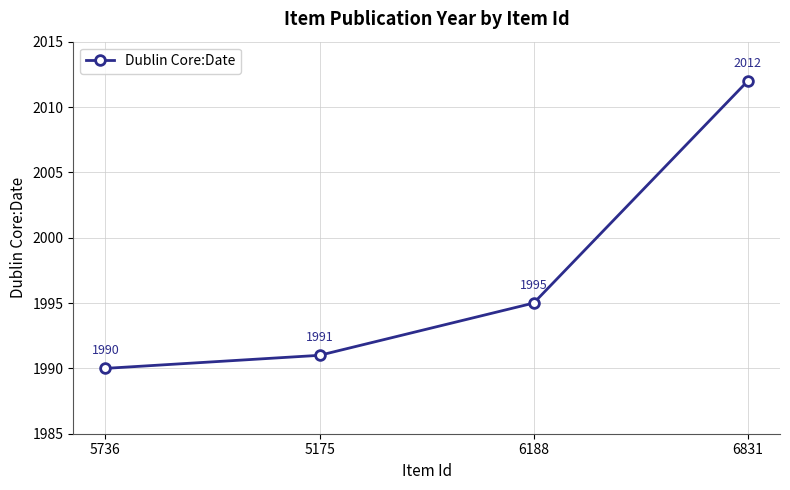

How many distinct data groups are displayed?

1